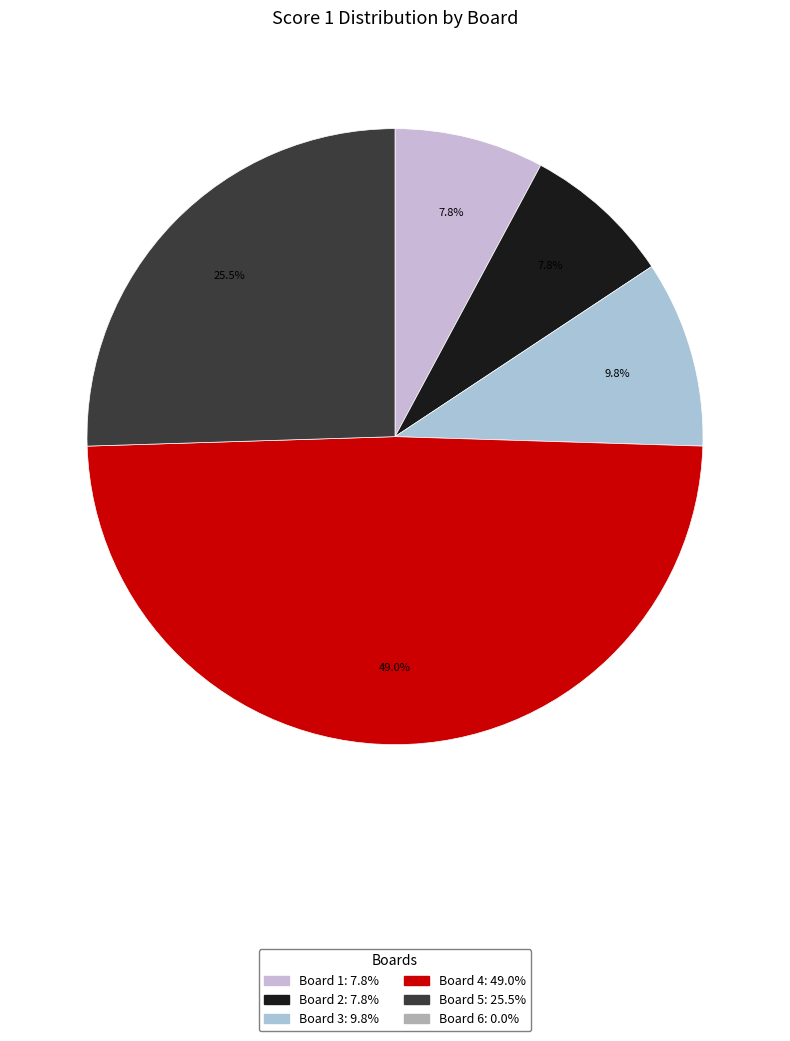

How many segments does this pie chart have?

5